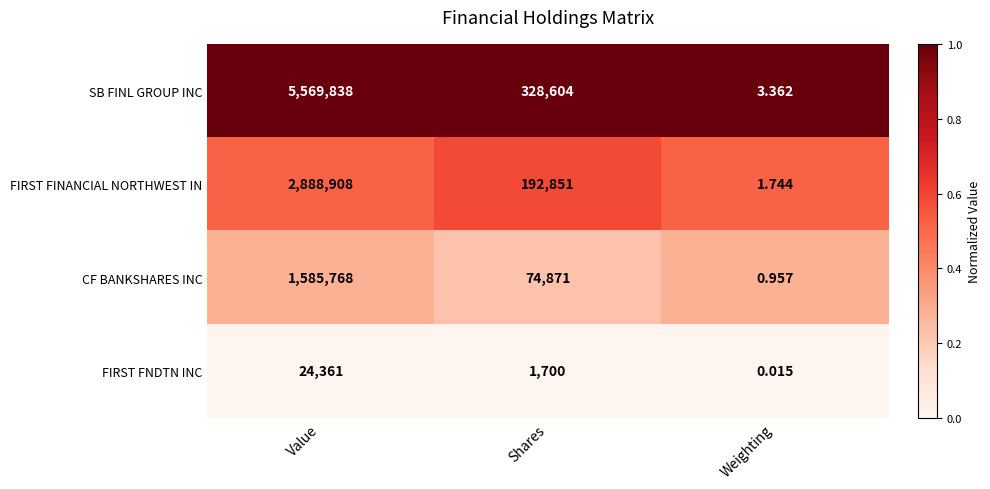

Which series has the largest total across all categories?

SB FINL GROUP INC